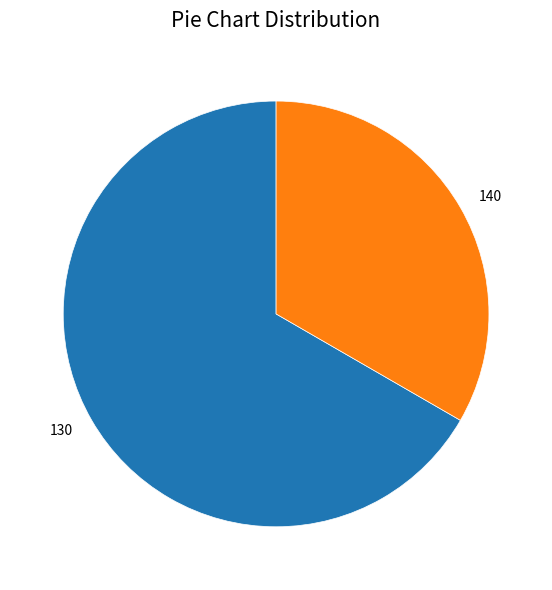

Rank the categories by value from lowest to highest.

140, 130